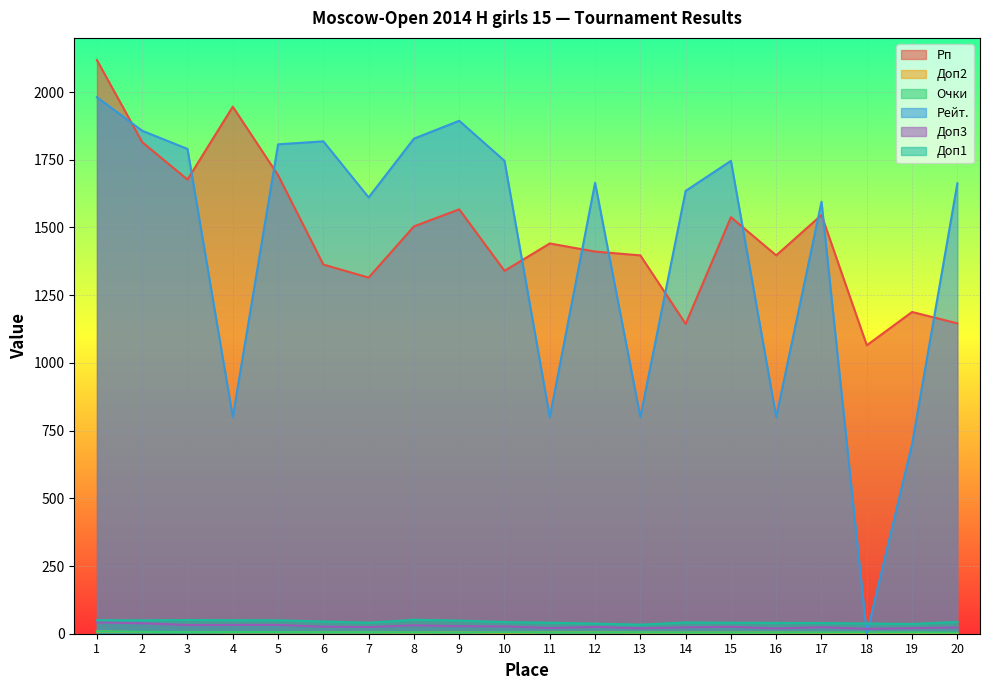

What are all the series names shown in the legend?

Рп, Доп2, Очки, Рейт., Доп3, Доп1